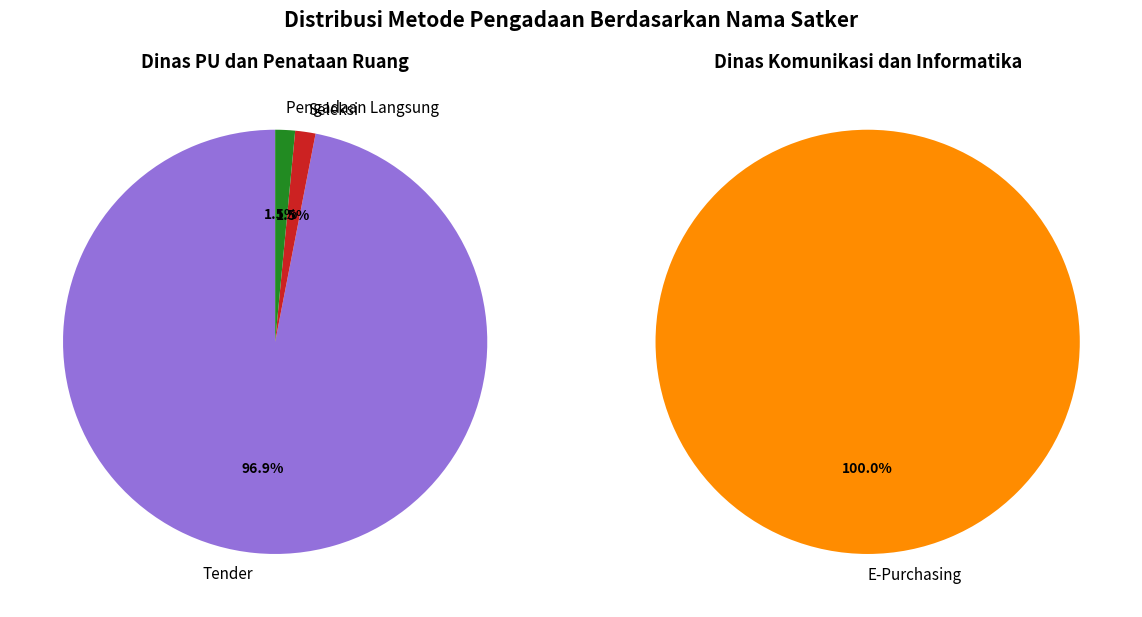

Is it true that Dedicated Service Colocation is 14% of the pie?

False